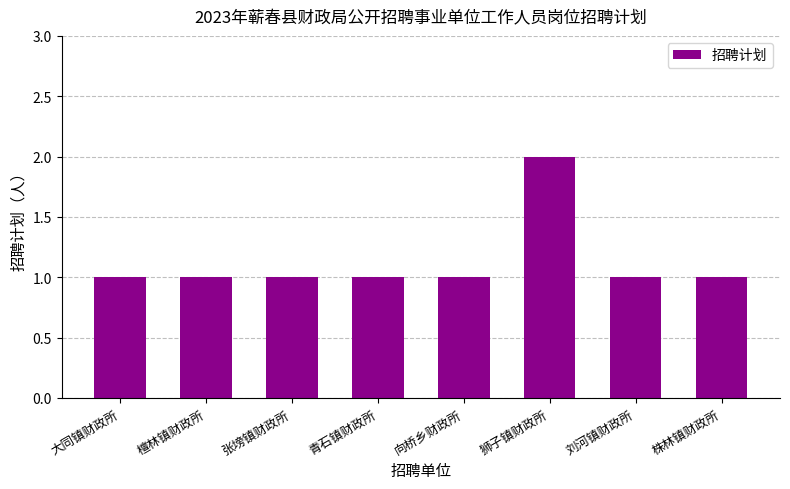

Which category has the highest value across all series?

狮子镇财政所